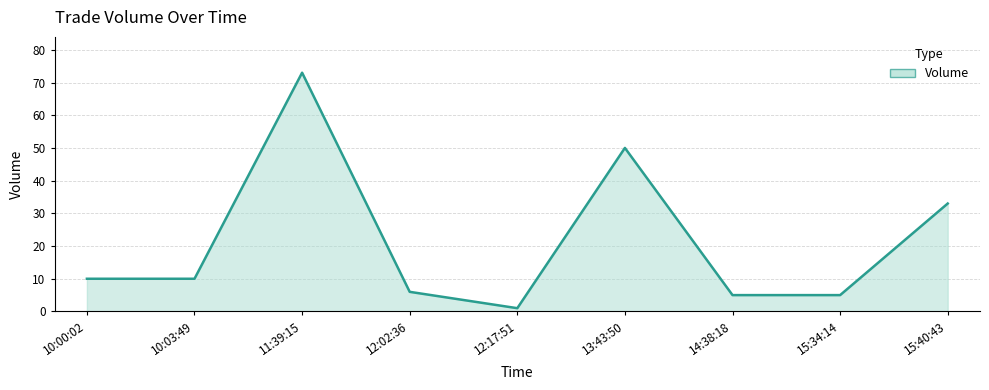

What is the maximum value shown in the chart?

73